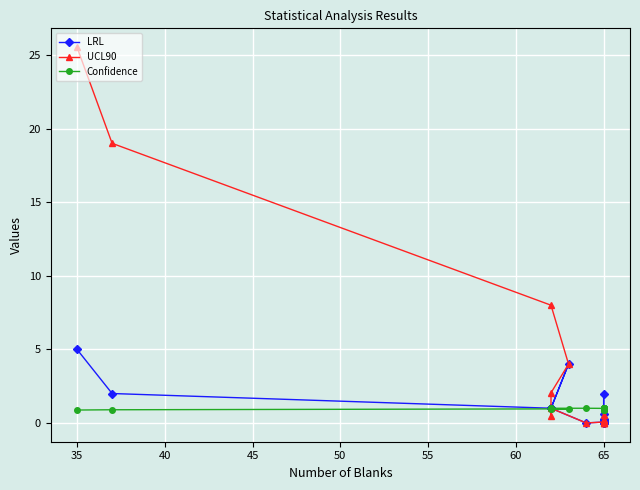

Count the number of categories in the chart.

20